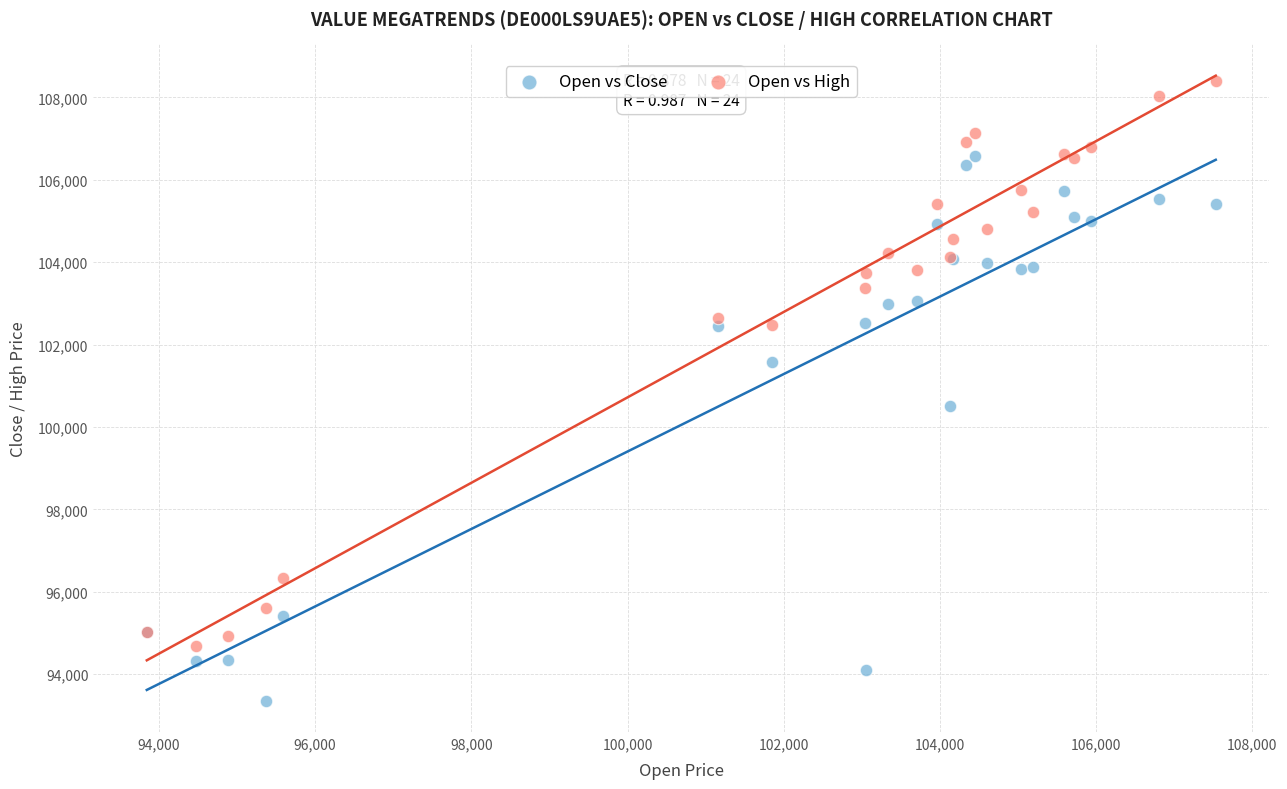

Which series contains the lowest Y value?

Open vs Close